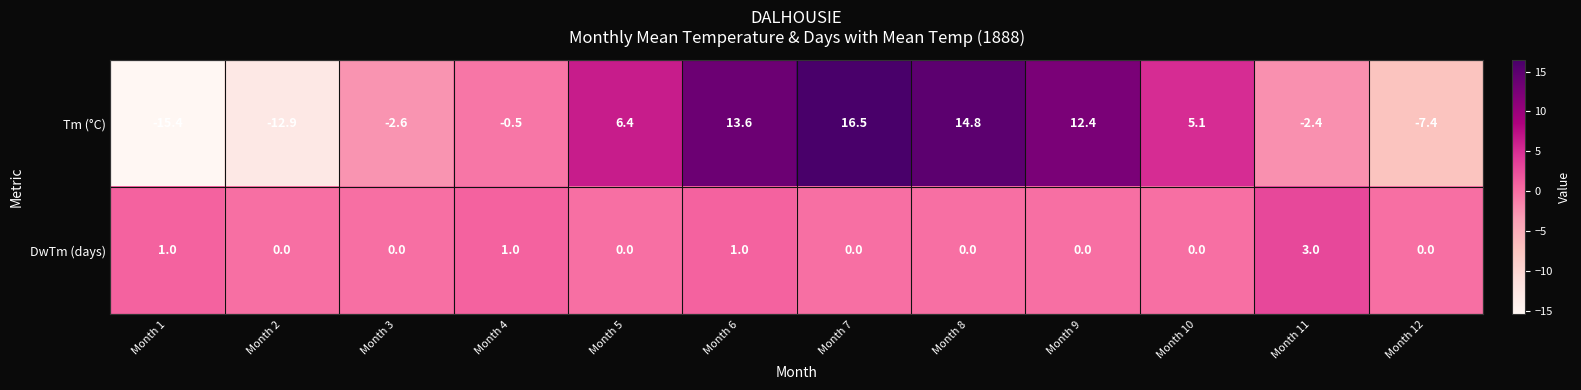

Where does the Tm (°C) series first go above 5?

Month 5